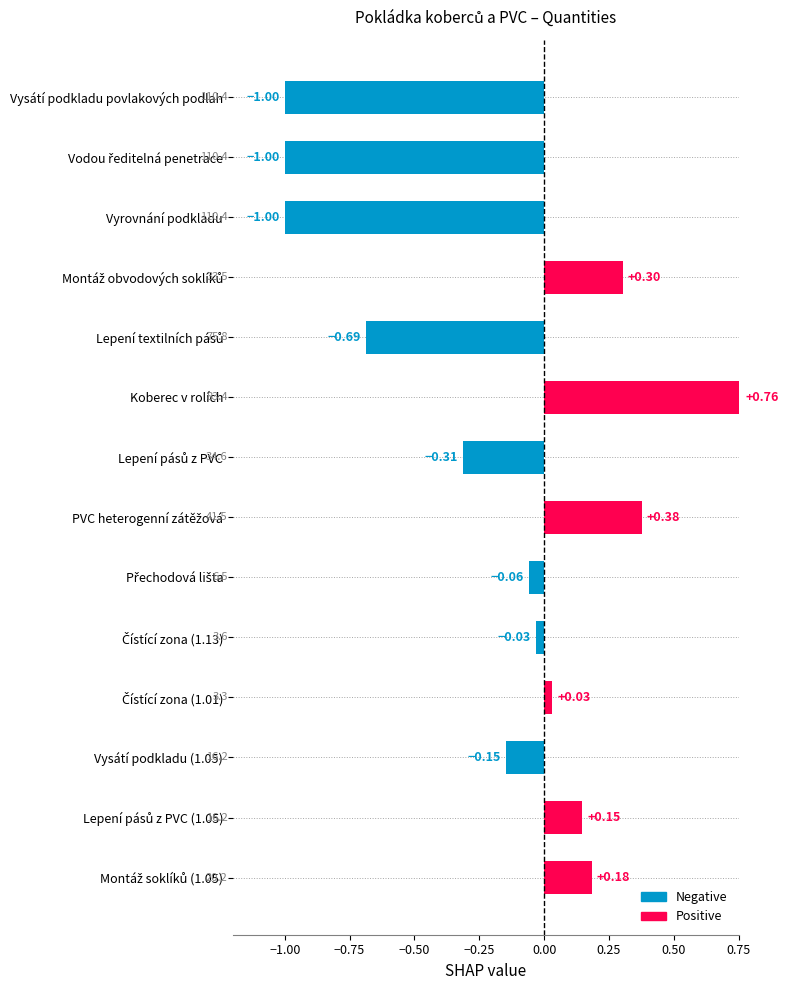

What is the difference between the second highest and minimum values?

1.4